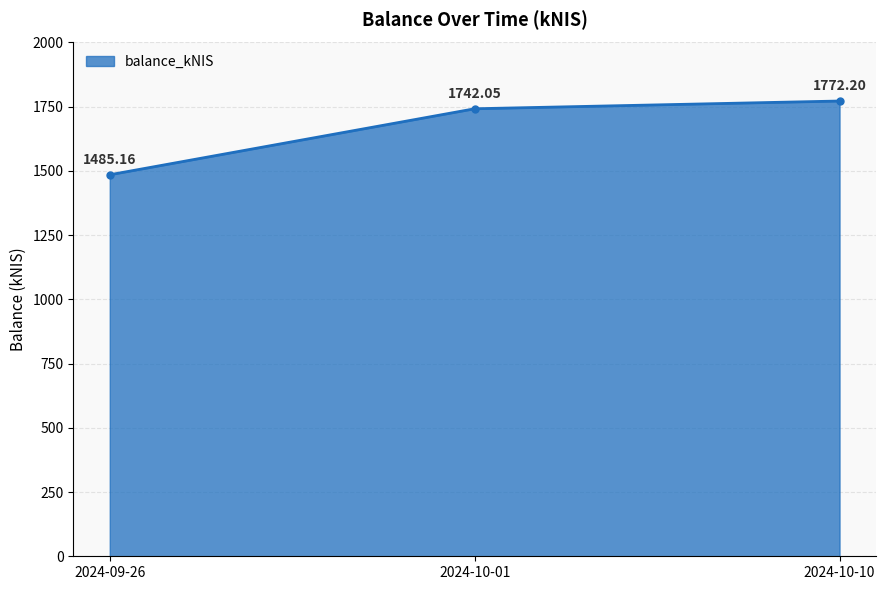

List the labels in order of value, largest first.

2024-10-10, 2024-10-01, 2024-09-26